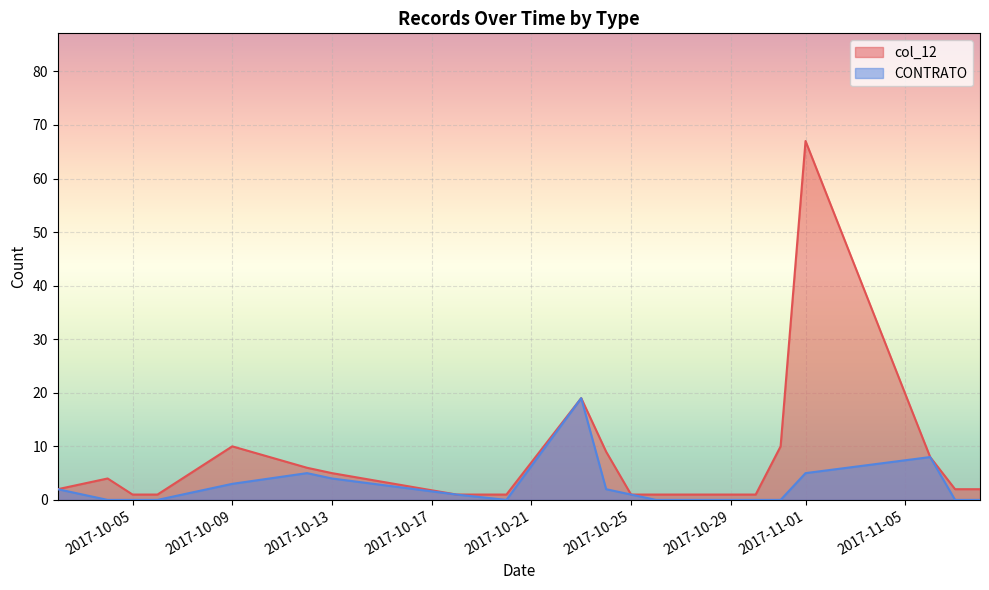

True or false: CONTRATO and col_12 cross at least once.

False